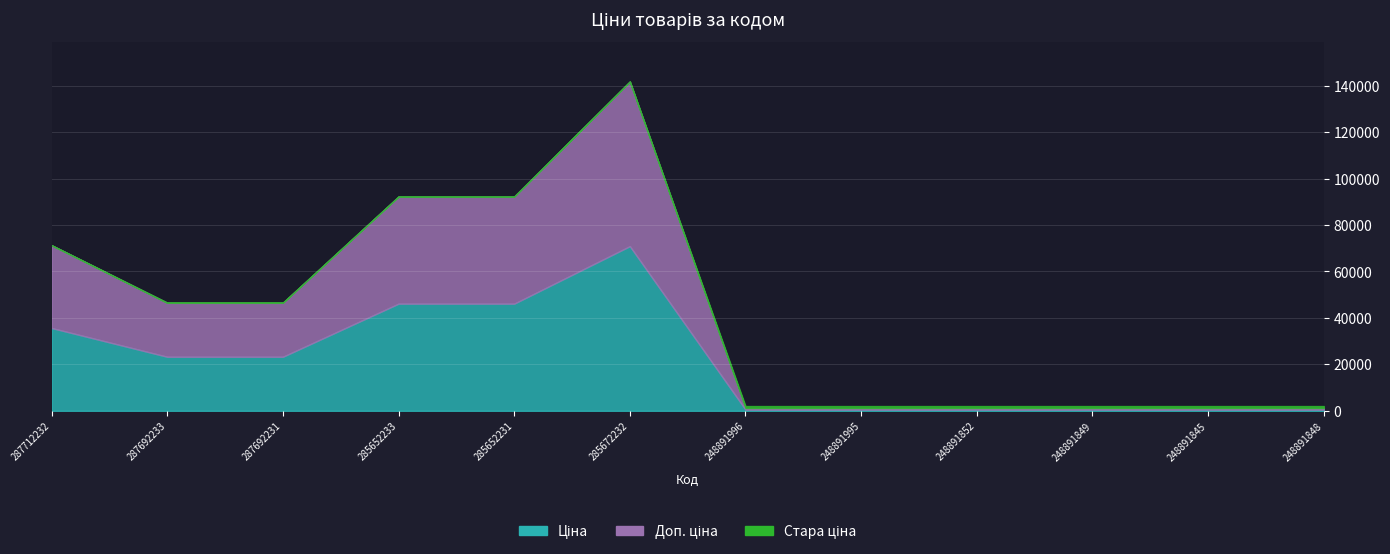

Rank the series by their maximum value, from lowest to highest.

Стара ціна, Ціна, Доп. ціна